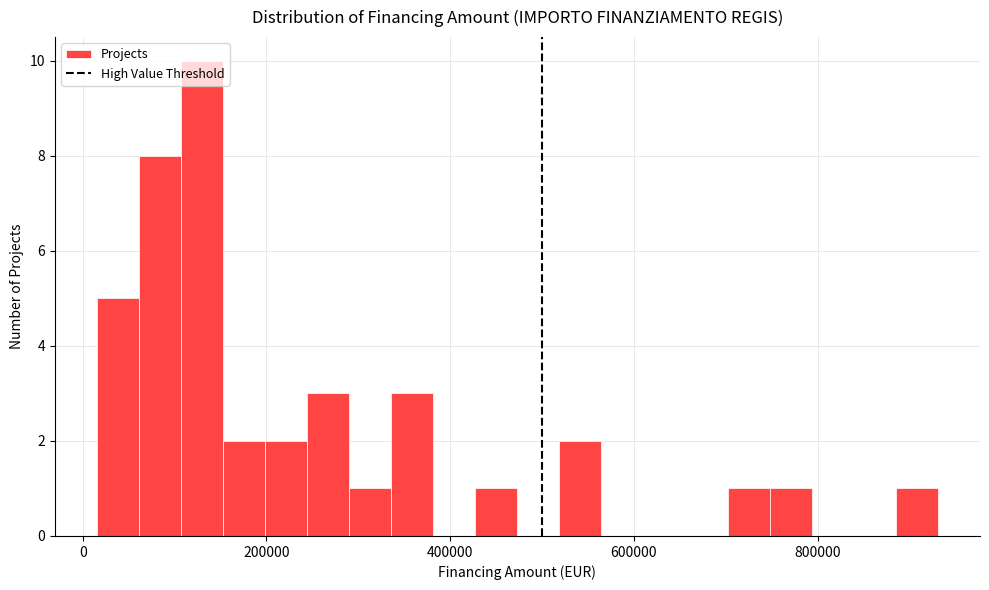

Read against the x-axis, roughly where is the centre of the tallest bar?

120000